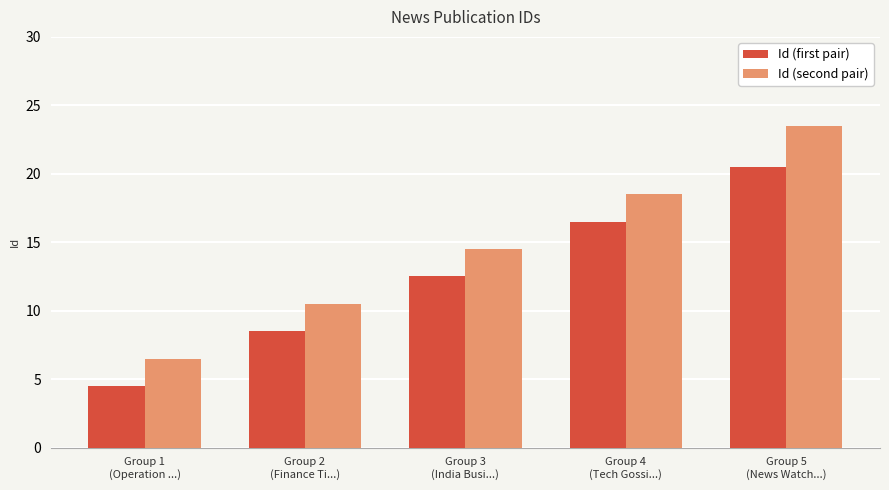

The Id (first pair) series shows 9.4 at Group 5
(News Watch...). True or false?

False